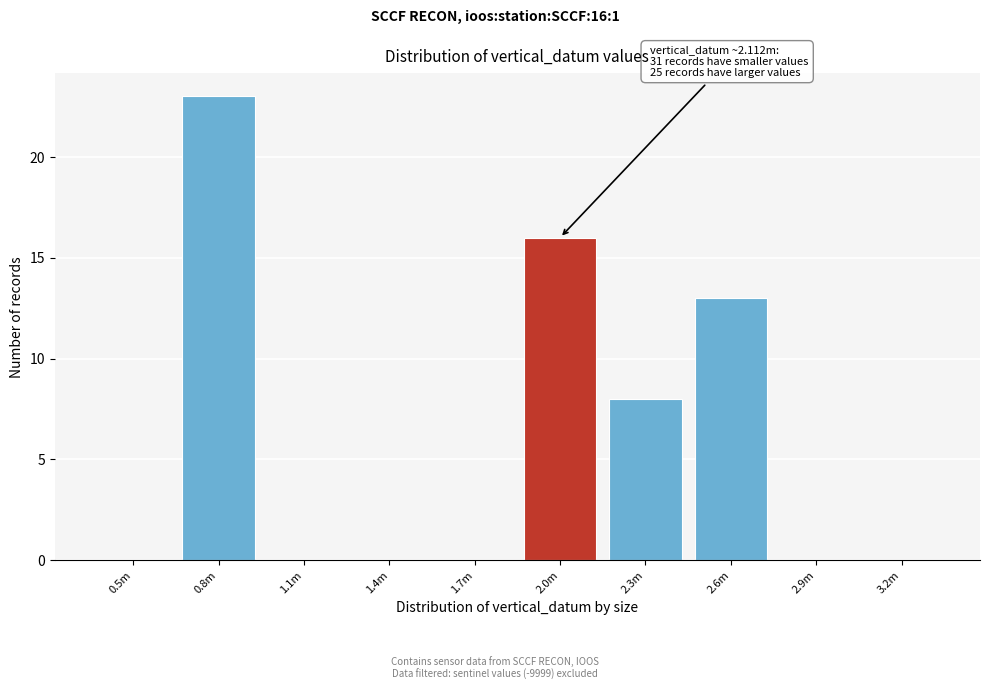

Reading right to left, transcribe all the data shown in this chart.

3.2m=0	2.9m=0	2.6m=13	2.3m=8	2.0m=16	1.7m=0	1.4m=0	1.1m=0	0.8m=23	0.5m=0